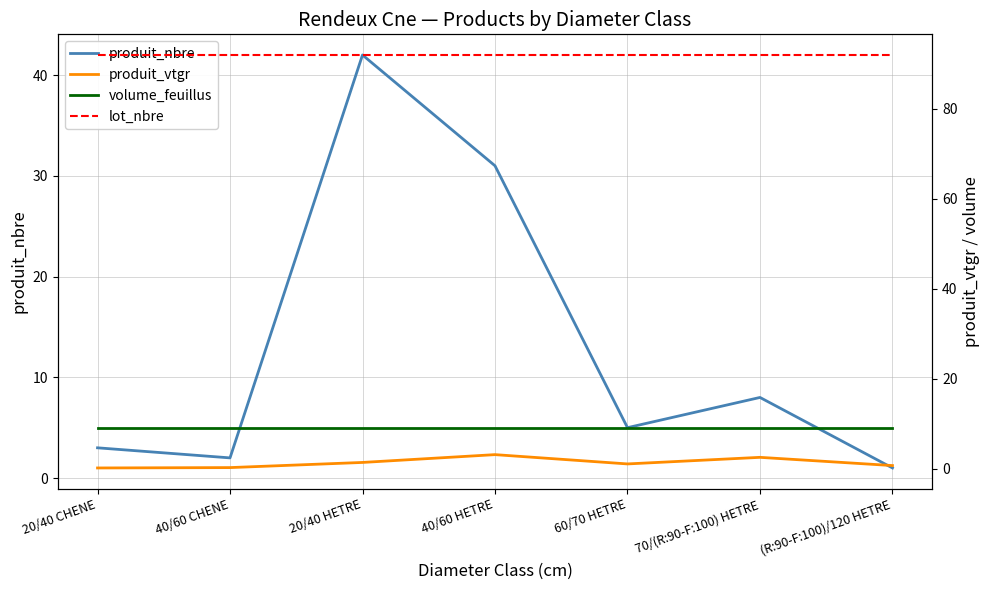

What is the average value of the lot_nbre series?

92.0